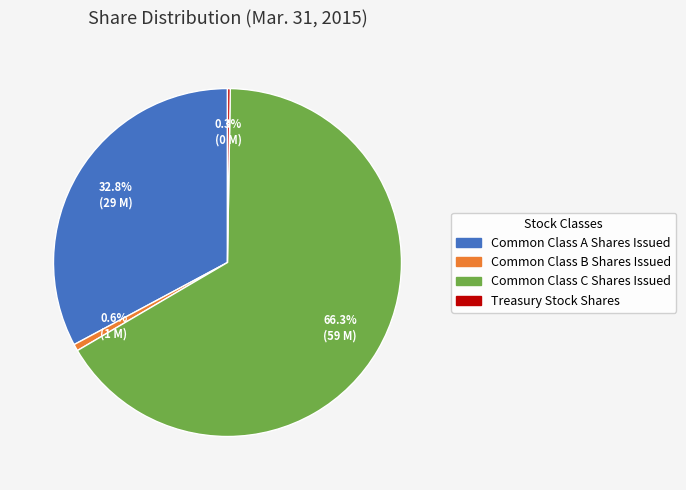

To the nearest percent, what portion does Common Class B Shares Issued represent?

1%